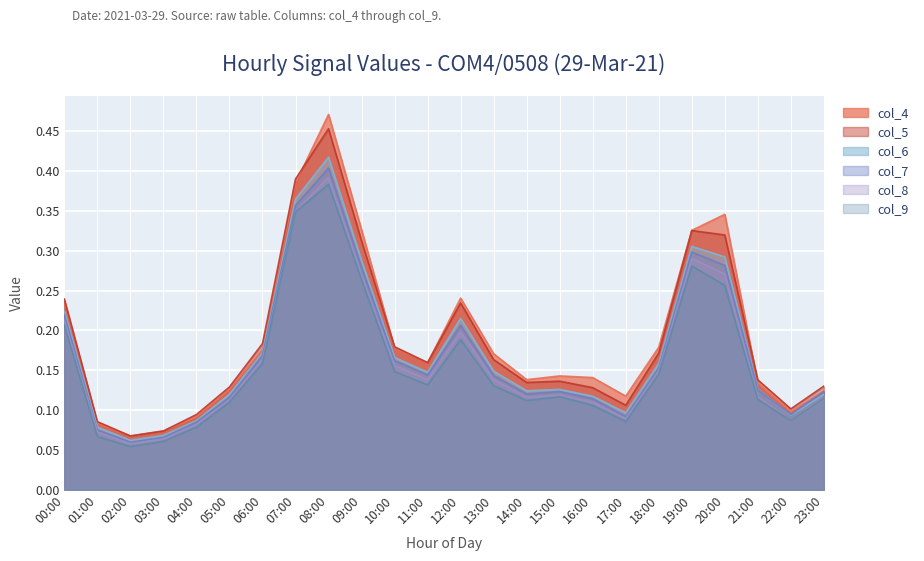

Which category has the lowest value in the col_7 series?

02:00